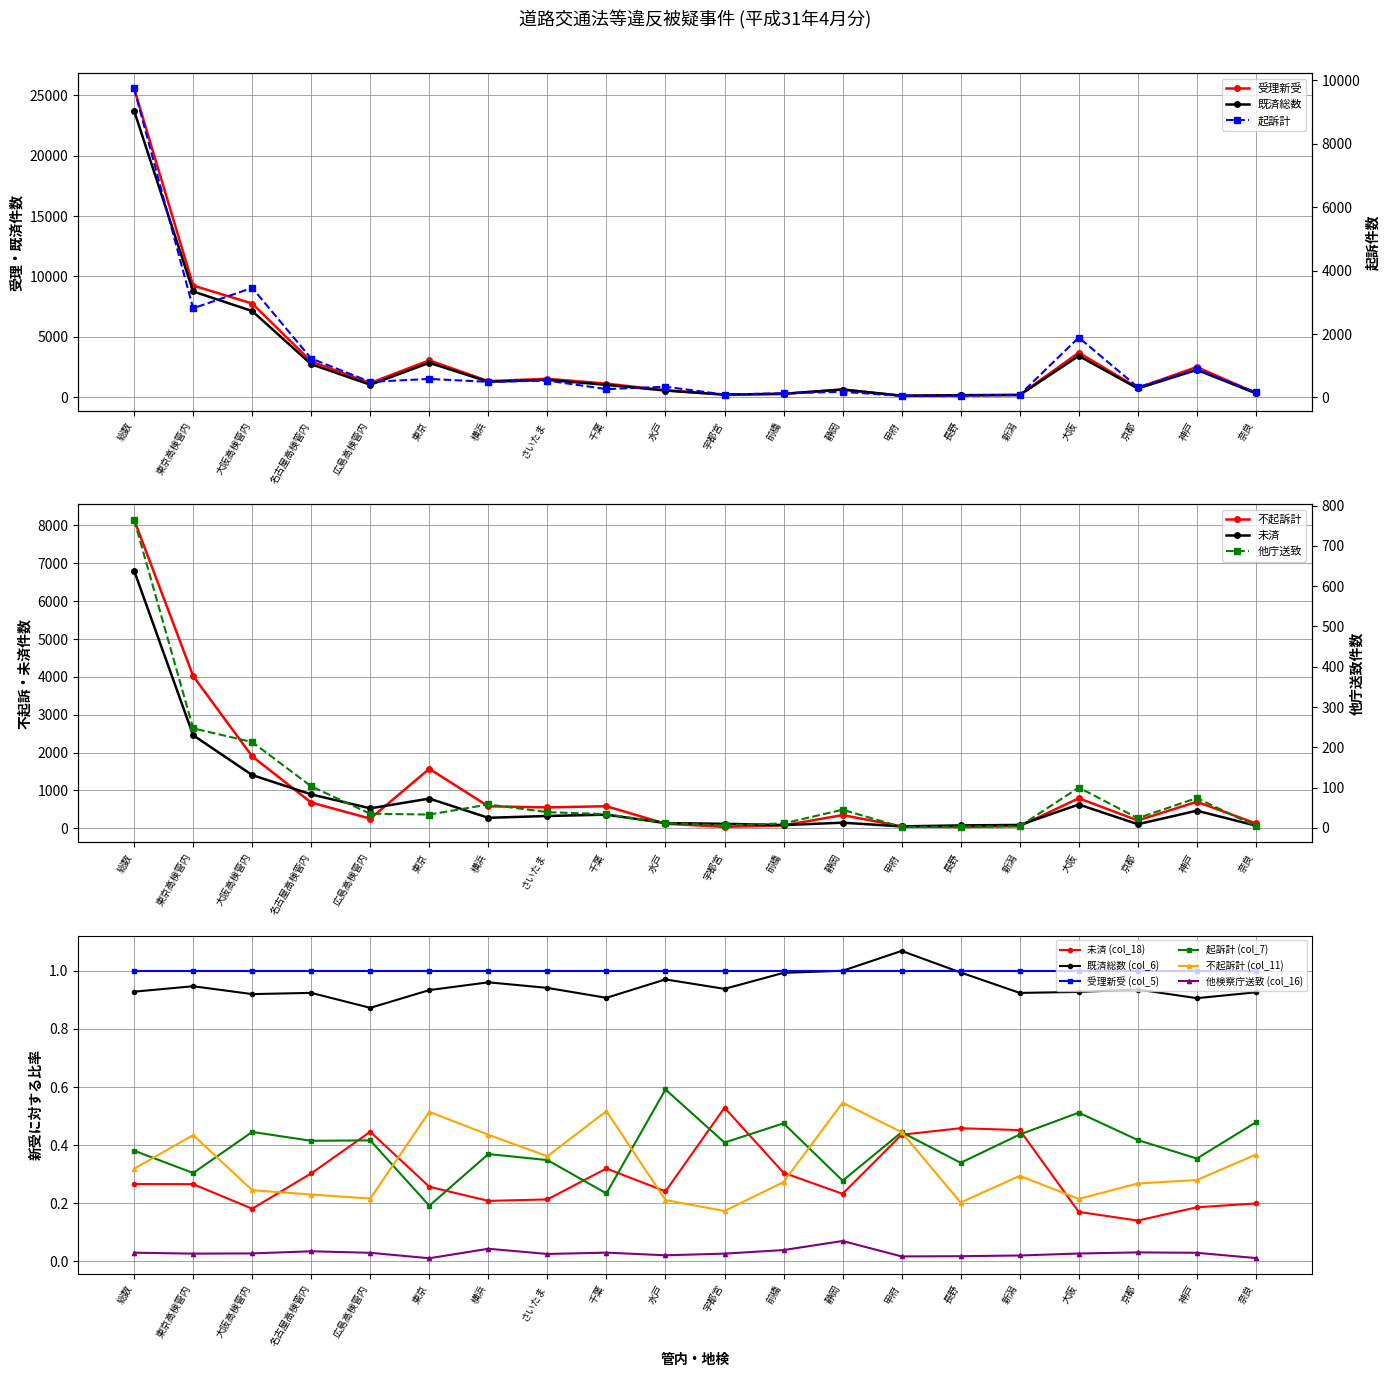

What is the label of the 15th point from the right?

東京